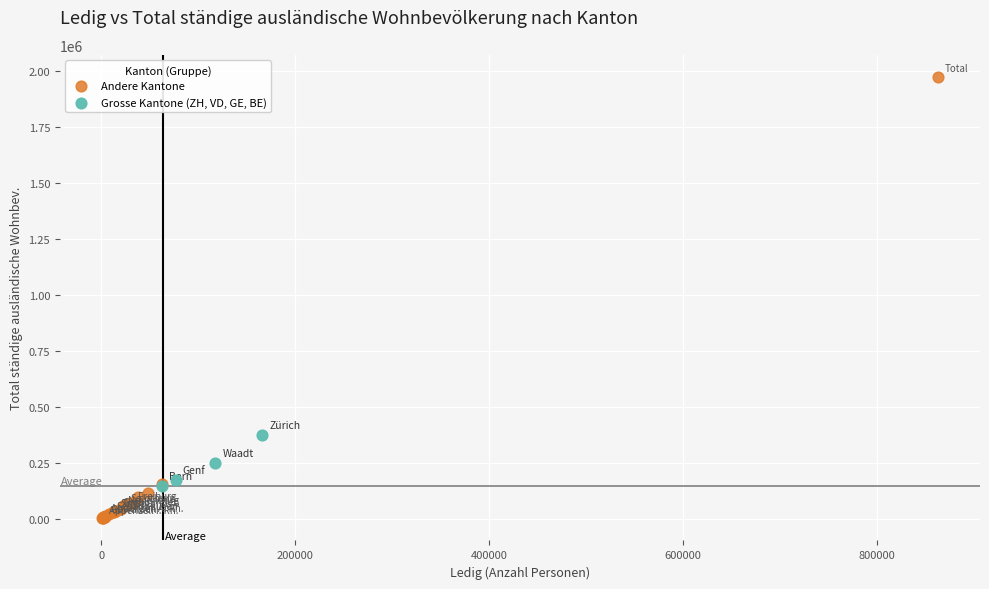

Which series reaches the maximum Y coordinate?

Andere Kantone